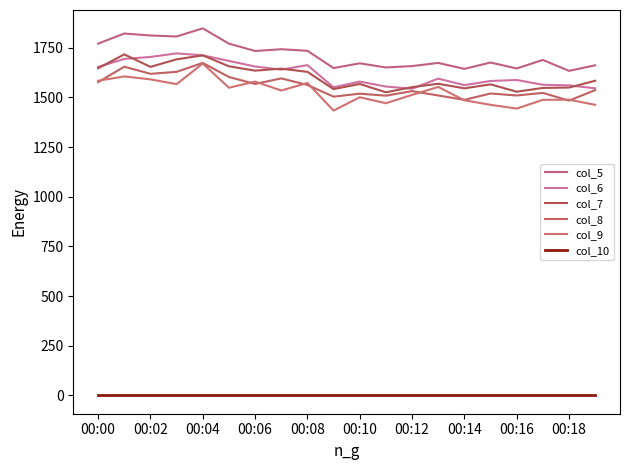

Rank the series by their maximum value, from highest to lowest.

col_5, col_6, col_7, col_8, col_9, col_10